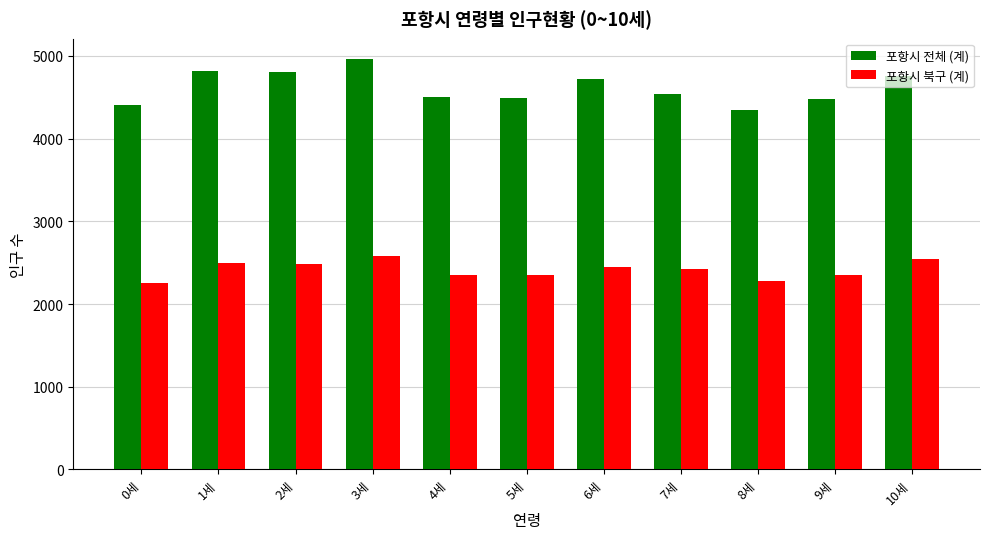

What is the label of the 4th bar from the left?

3세